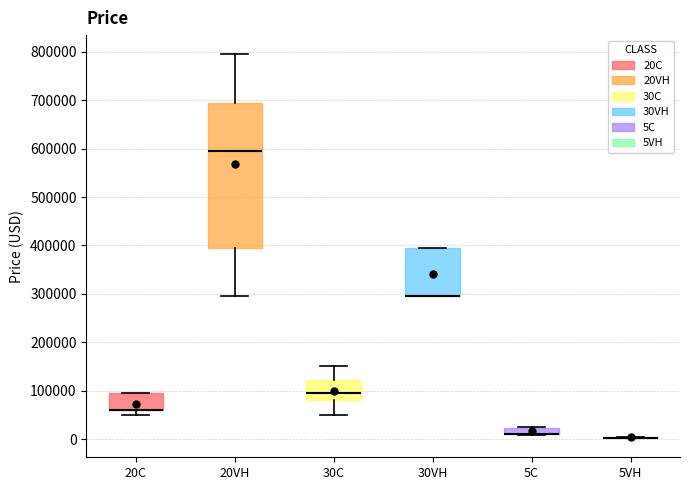

Comparing the boxes themselves (not the whiskers), which one is the tallest?

20VH